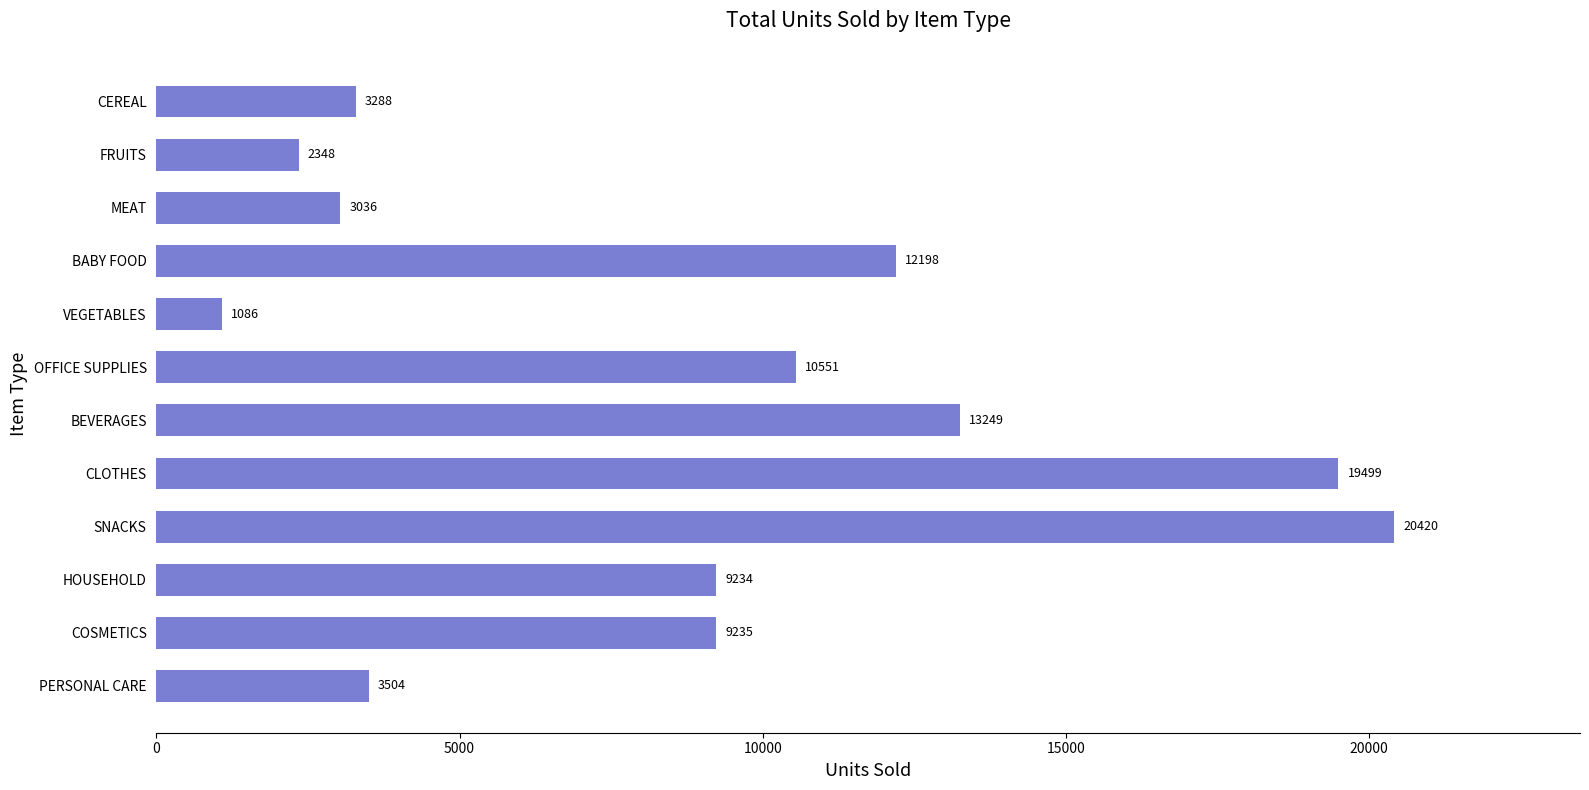

At which label is the value closest to 10753?

OFFICE SUPPLIES